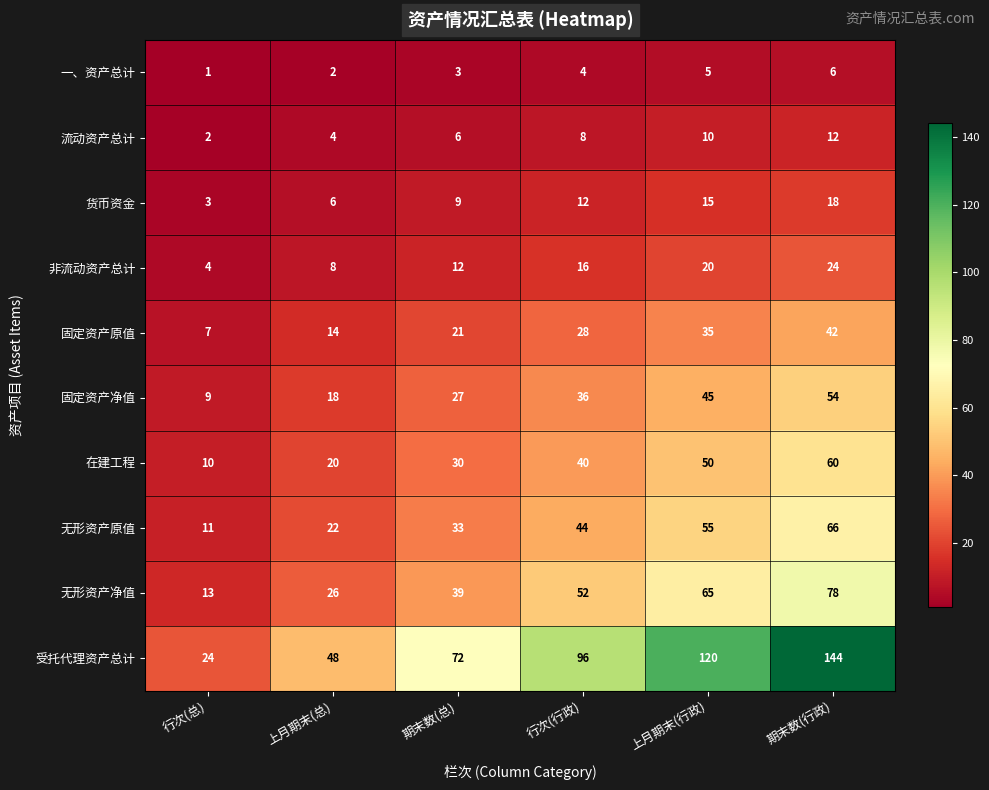

List the series in order of their peak value, lowest first.

一、资产总计, 流动资产总计, 货币资金, 非流动资产总计, 固定资产原值, 固定资产净值, 在建工程, 无形资产原值, 无形资产净值, 受托代理资产总计